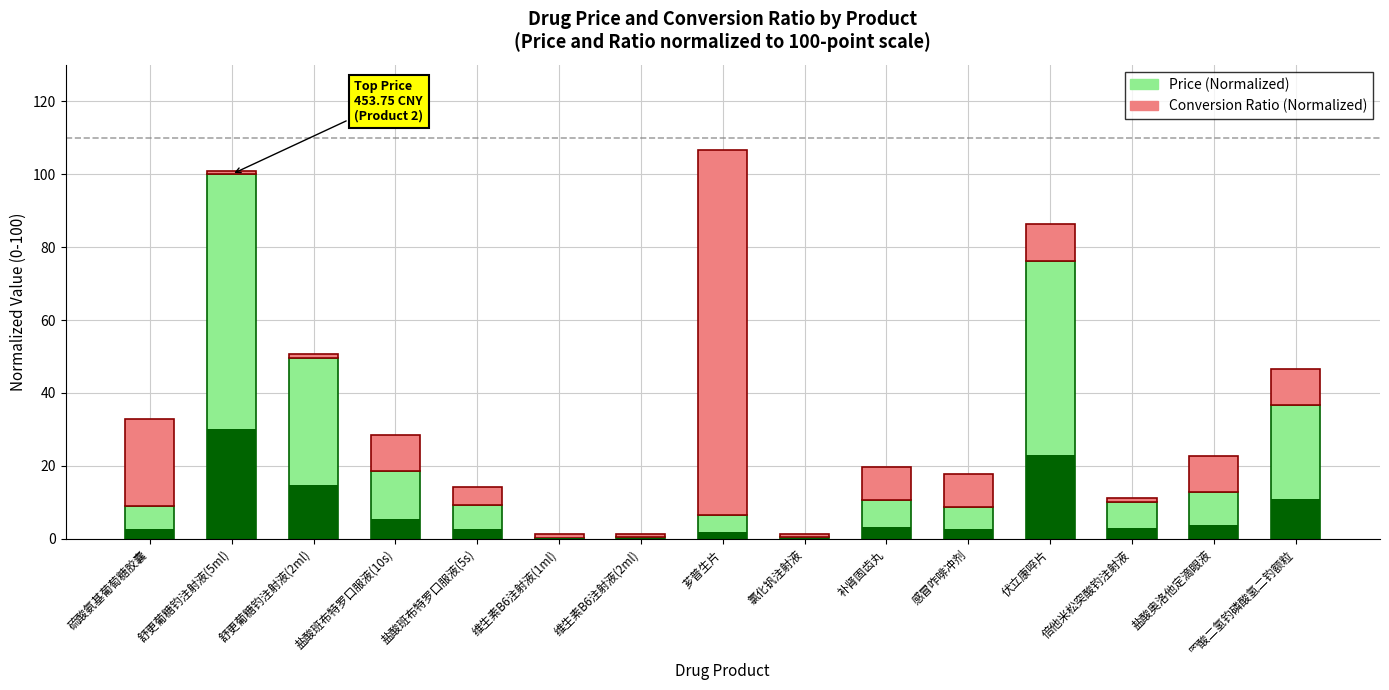

Rank the categories by Conversion Ratio (Normalized) value from highest to lowest.

芗普生片, 硫酸氨基葡萄糖胶囊, 盐酸班布特罗口服液(10s), 伏立康啐片, 盐酸奥洛他定滴眼液, 罓酸二氢钓磷酸氢二钓额粒, 补肾固齿丸, 感冒咋啡冲剂, 盐酸班布特罗口服液(5s), 舒更葡糖钓注射液(5ml), 舒更葡糖钓注射液(2ml), 维生素B6注射液(1ml), 维生素B6注射液(2ml), 氯化钒注射液, 倍他米松突酸钓注射液